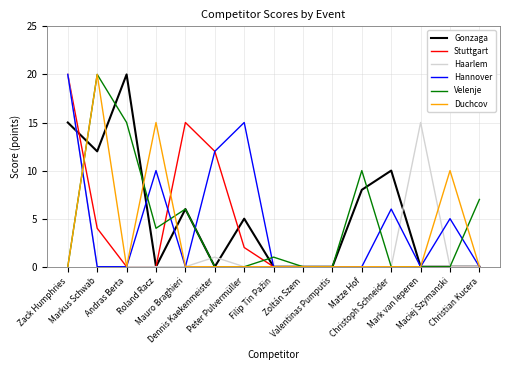

Between Peter Pulvermüller and Matze Hof, which series saw the biggest shift?

Hannover